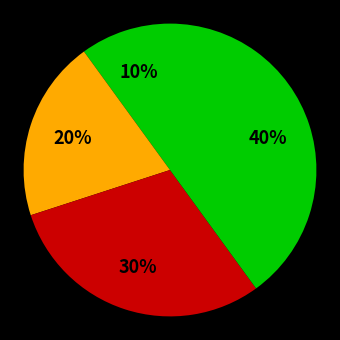

How many slices are in this pie chart?

4